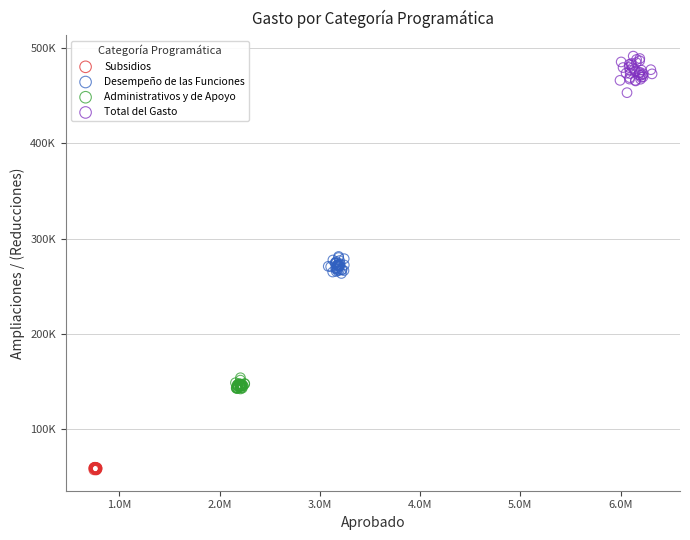

What are all the series names shown in the legend?

Subsidios, Desempeño de las Funciones, Administrativos y de Apoyo, Total del Gasto